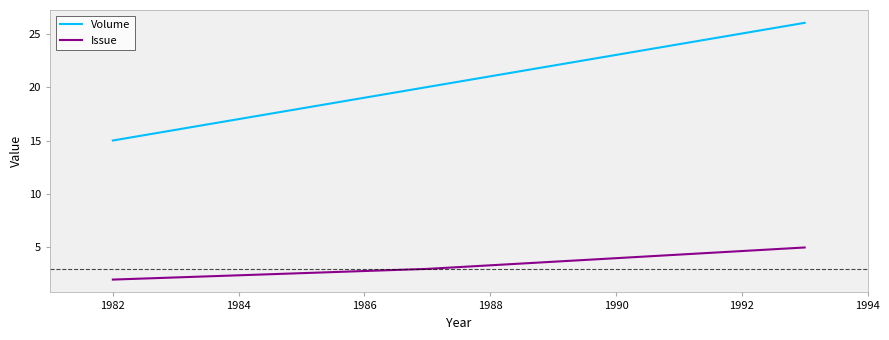

Reading left to right, list all the values displayed in this chart.

Volume: 15	20	26
Issue: 2	3	5